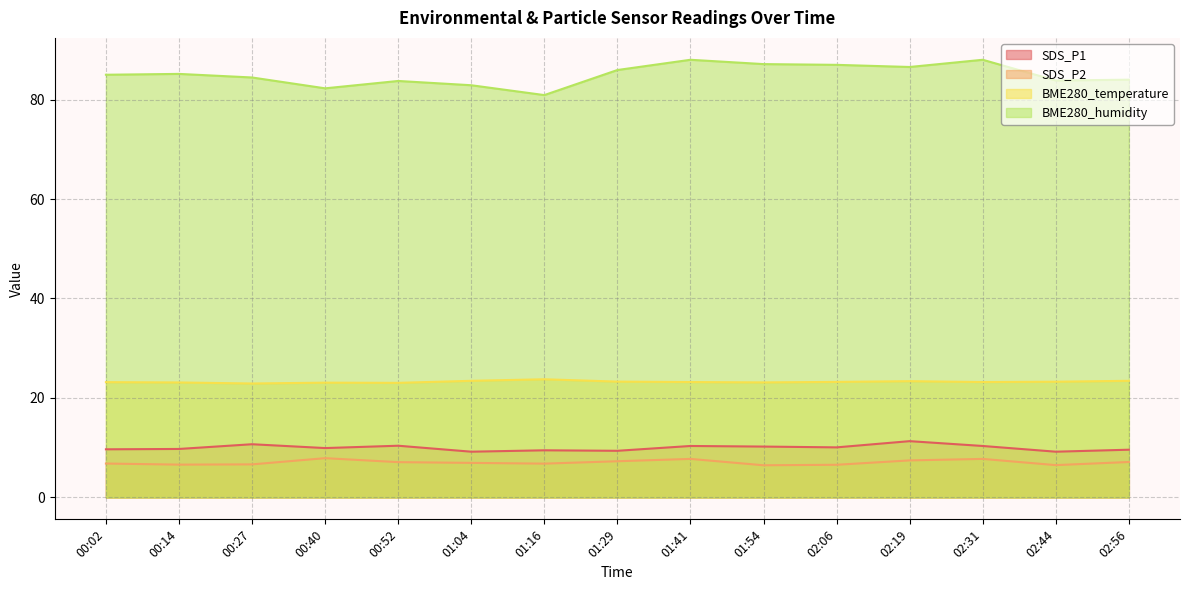

How many data points does each series have?

15